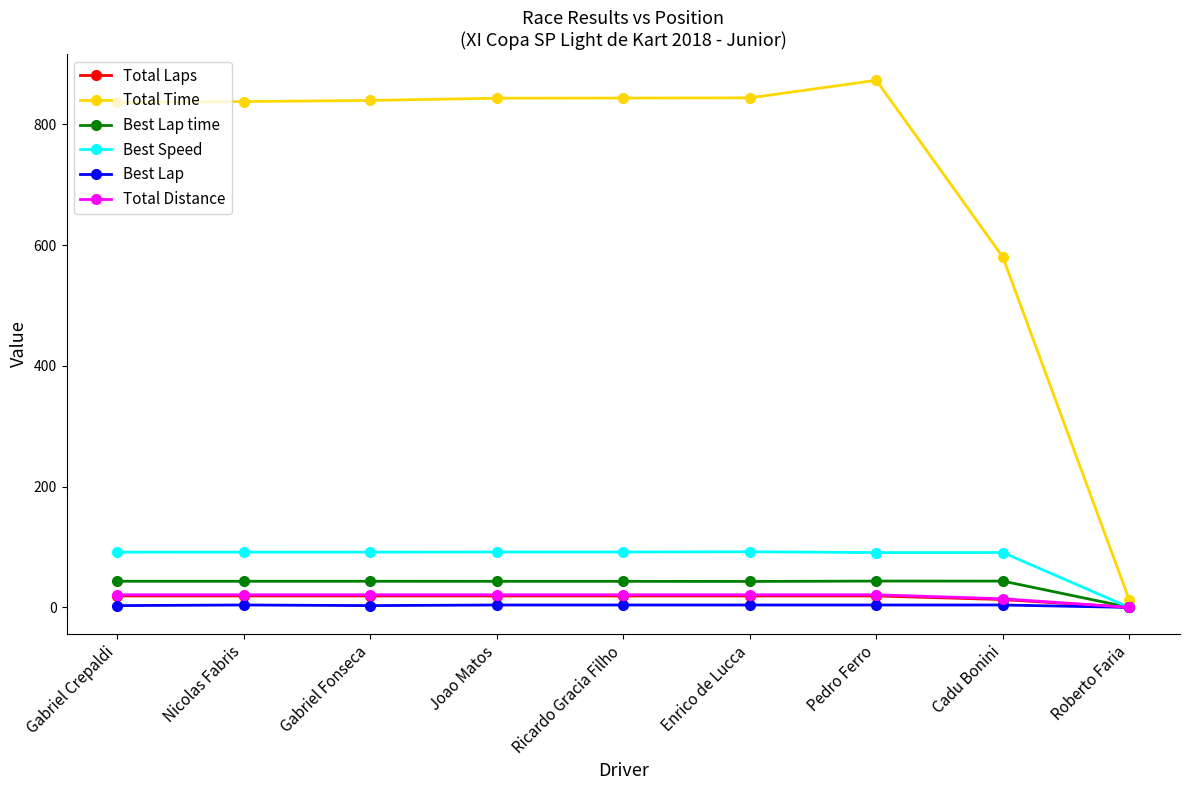

At which category does the chart reach its peak across all series?

Pedro Ferro